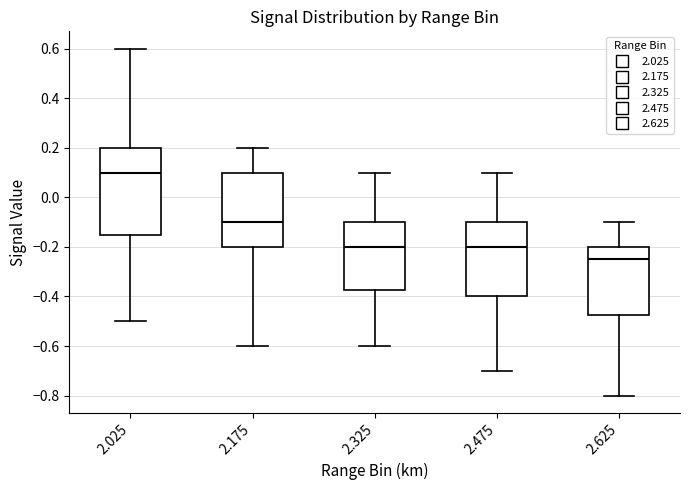

Comparing the boxes themselves (not the whiskers), which one is the tallest?

2.025